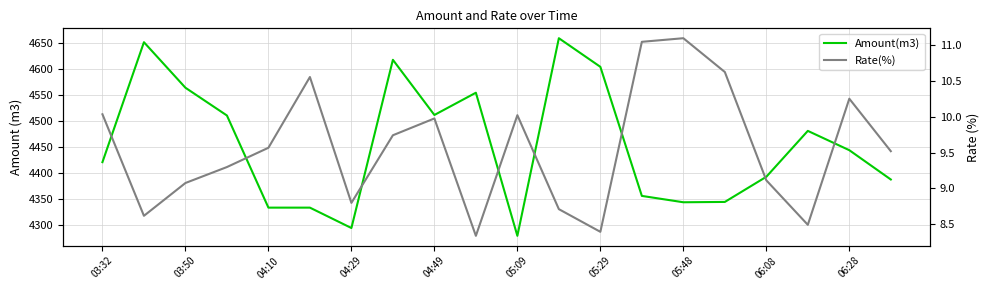

In Rate(%), how many points are lower than both neighbors (excluding endpoints)?

5